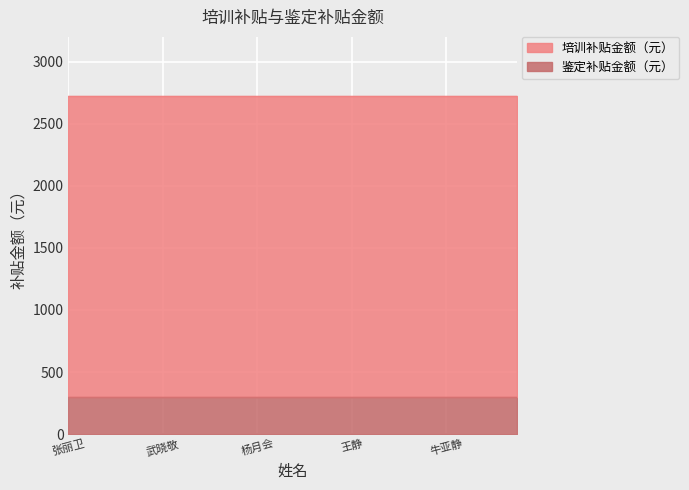

Reading left to right, extract all data points from this chart.

培训补贴金额（元）: 2420	2420	2420	2420	2420	2420	2420	2420	2420	2420	2420	2420	2420	2420	2420	2420	2420	2420	2420	2420
鉴定补贴金额（元）: 300	300	300	300	300	300	300	300	300	300	300	300	300	300	300	300	300	300	300	300